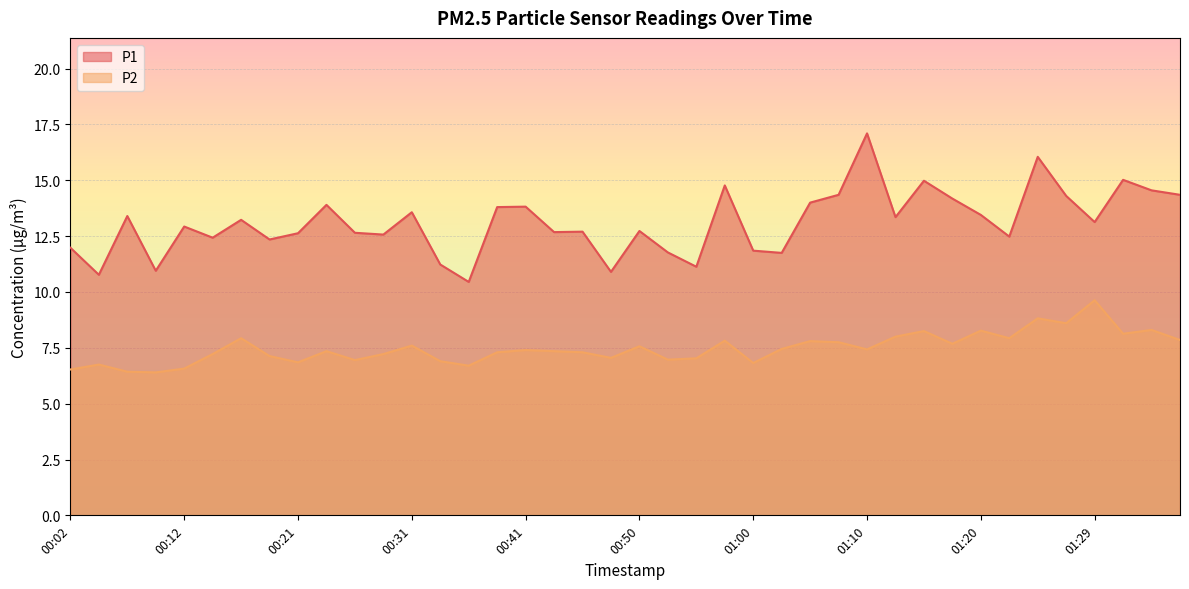

What is the greatest value displayed?

17.1